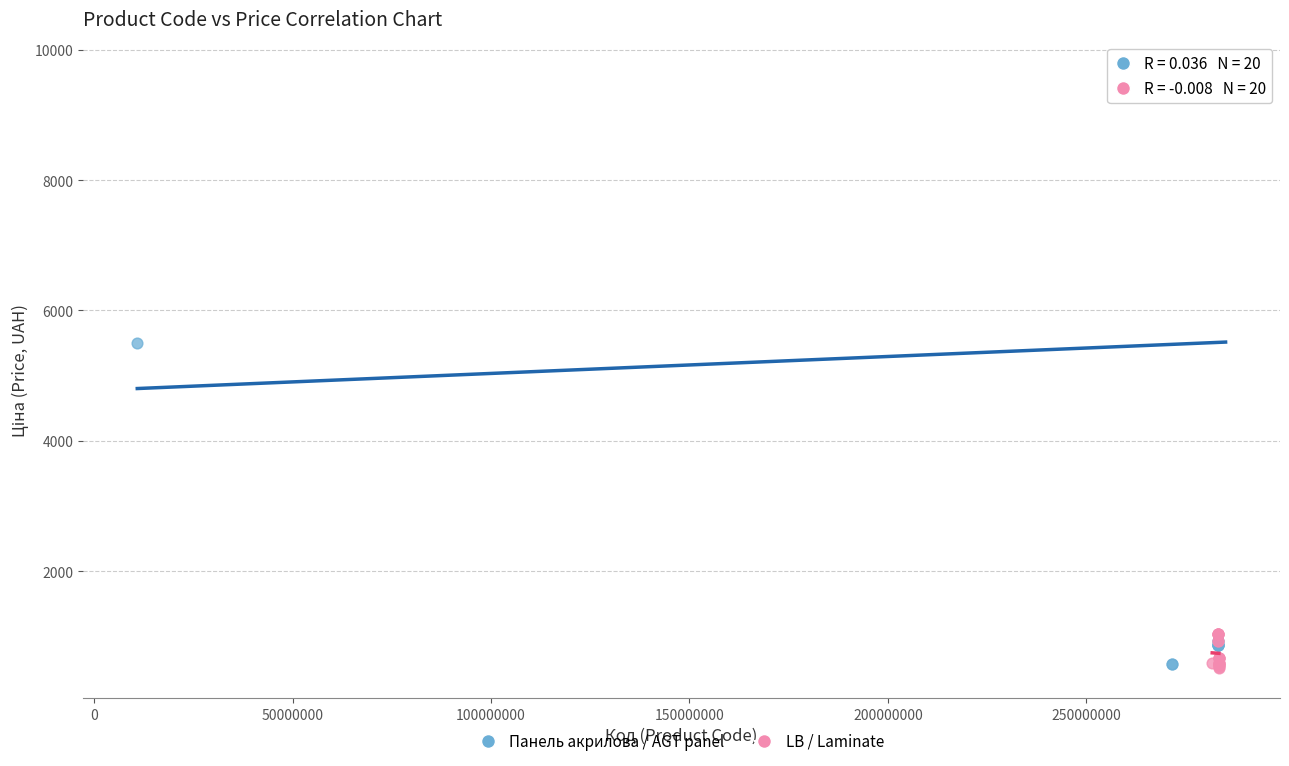

What are all the series names shown in the legend?

Панель акрилова / AGT panel, LB / Laminate